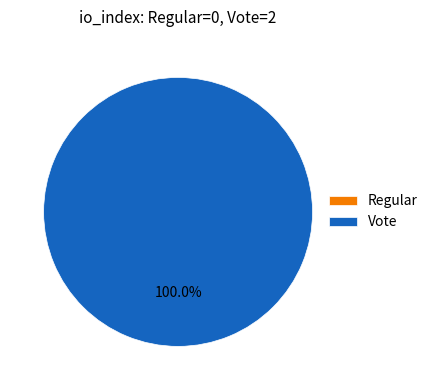

Combined, do Regular and Vote account for over 50%?

Yes